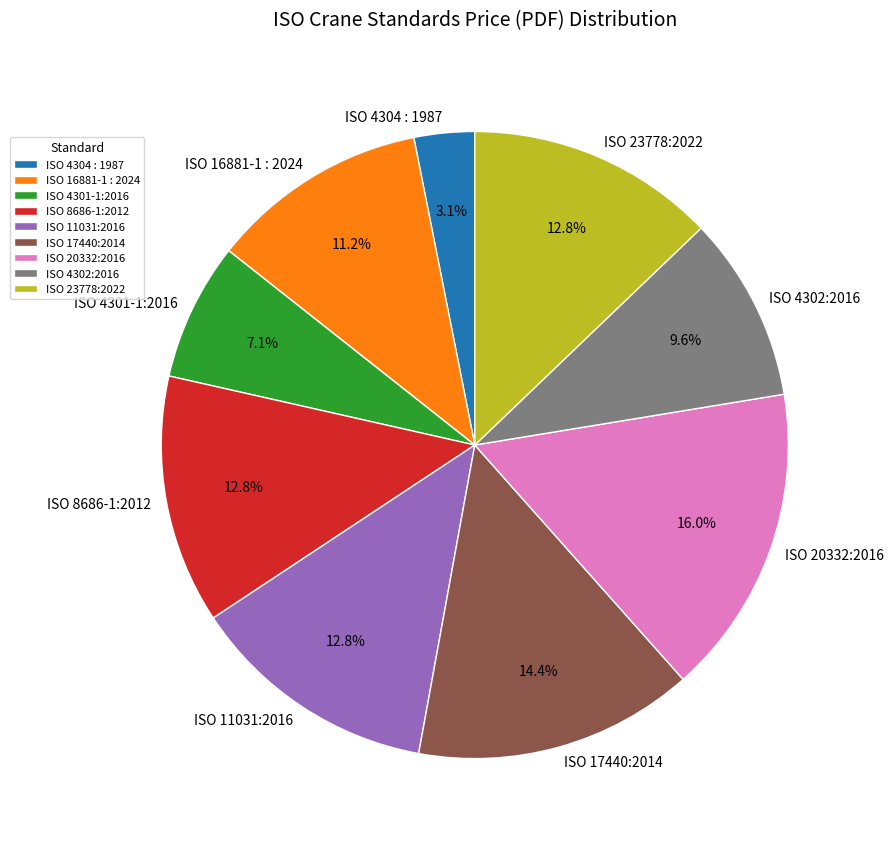

Between ISO 16881-1 : 2024 and ISO 20332:2016, which is larger?

ISO 20332:2016